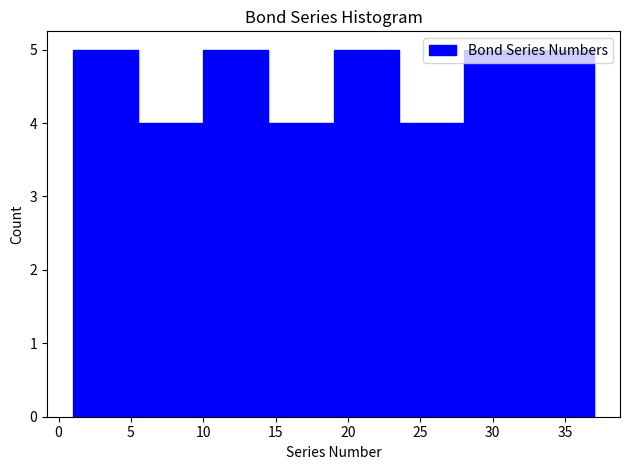

Reading left to right, list every bar in this chart as the range it spans on the x-axis followed by its height. The values are not printed on the chart, so give them approximately, as read against the axis.

1.0 to 5.5: 5
5.5 to 10.0: 4
10.0 to 14.5: 5
14.5 to 19.0: 4
19.0 to 23.5: 5
23.5 to 28.0: 4
28.0 to 32.5: 5
32.5 to 37.0: 5